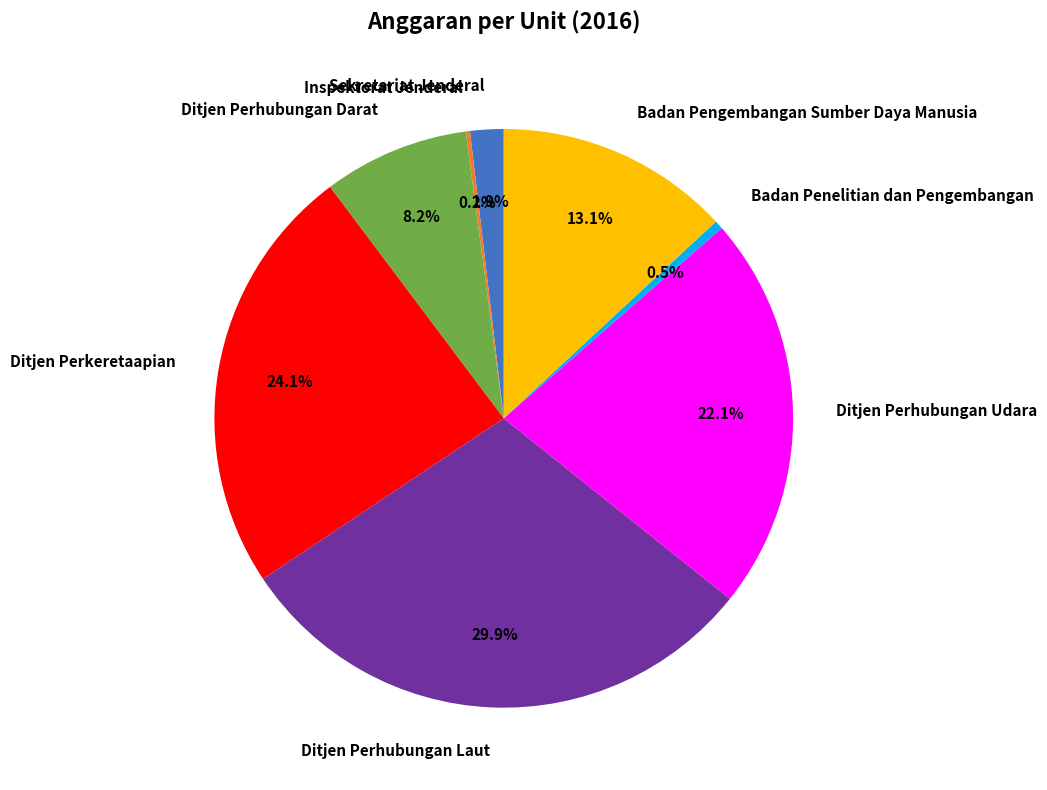

What is the largest slice in the pie chart?

Ditjen Perhubungan Laut